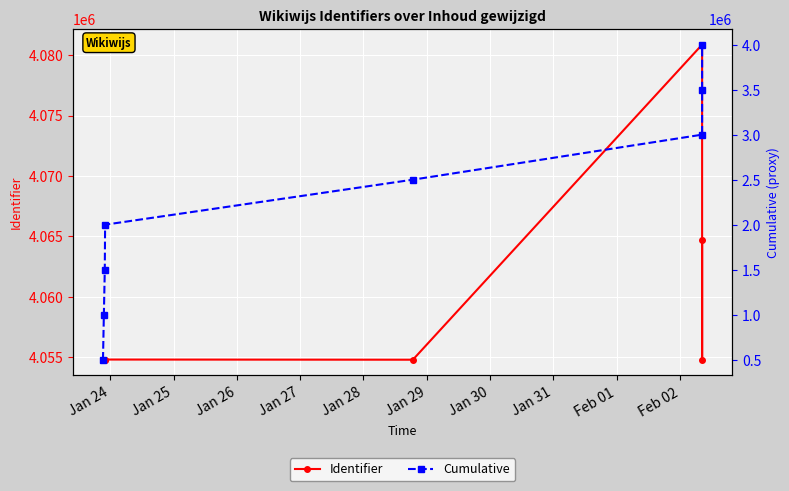

What is the highest value of the Identifier series?

4080858